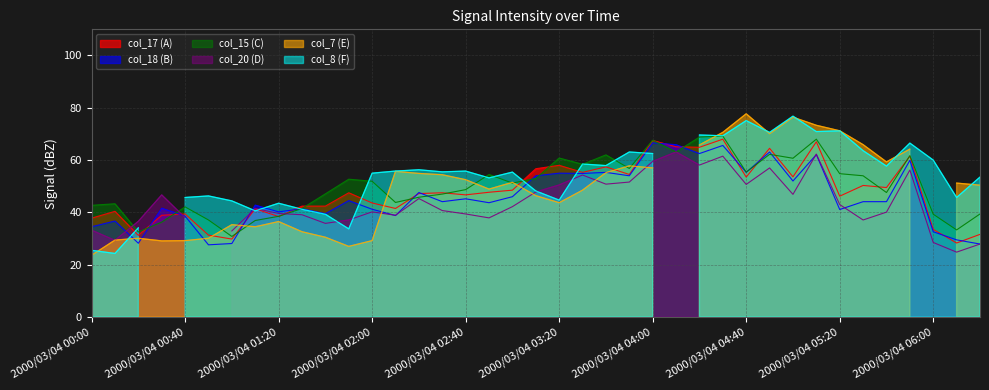

What is the maximum value for col_15?

69.2